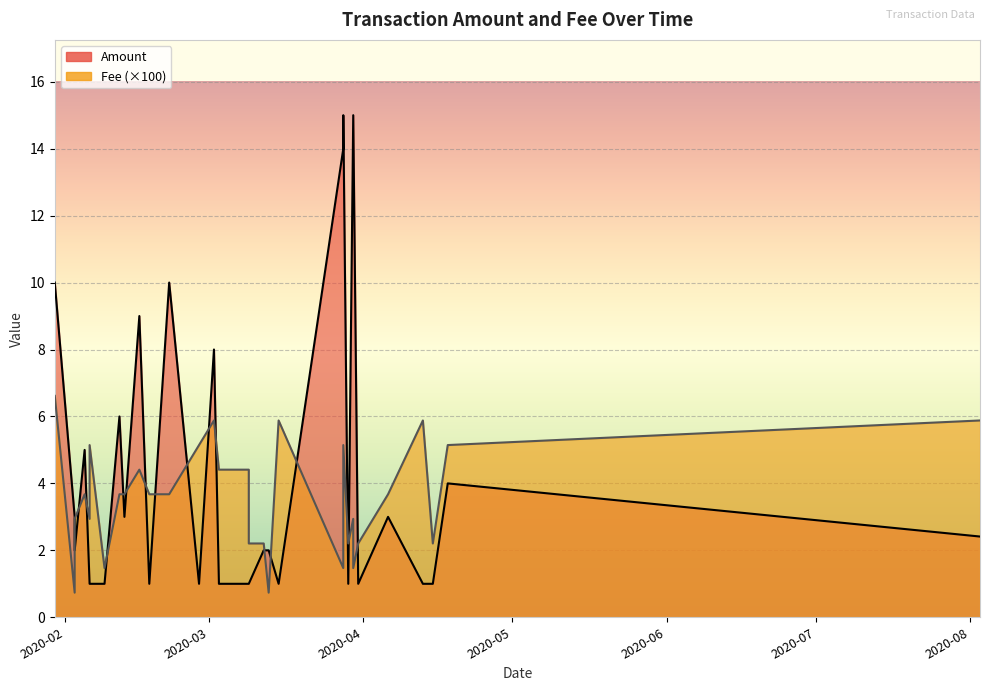

Which series has the largest total across all categories?

Amount